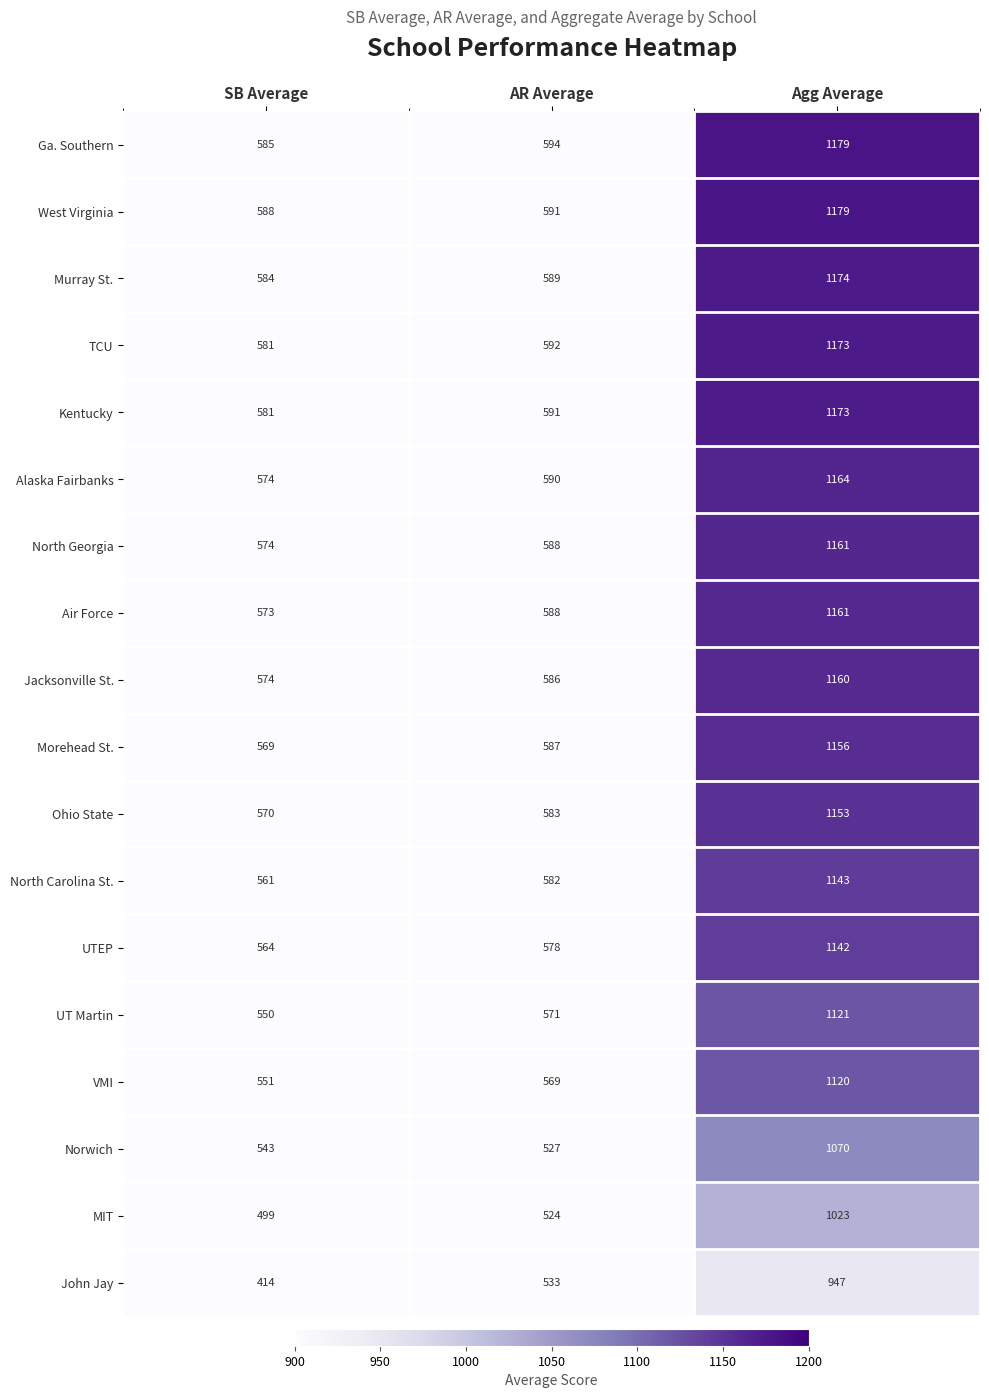

What is the maximum value shown in the chart?

1179